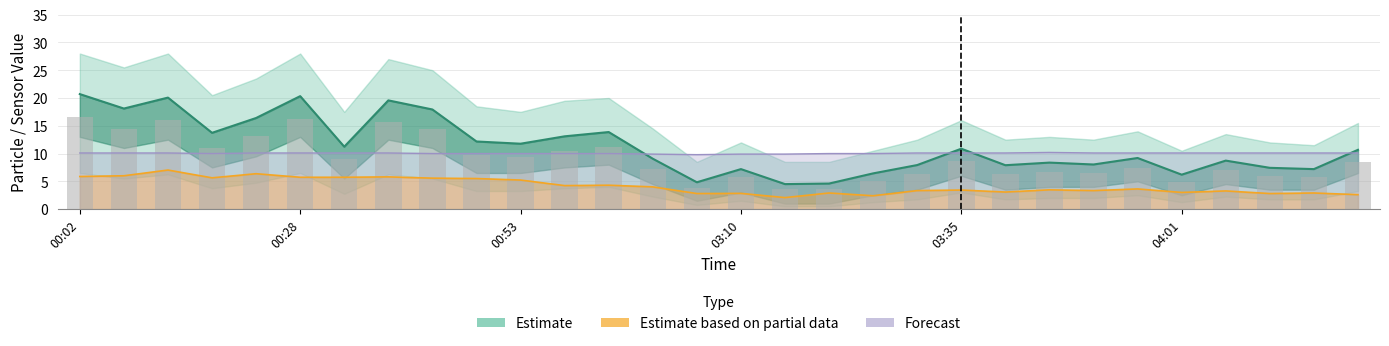

What is the minimum value shown in the chart?

2.1